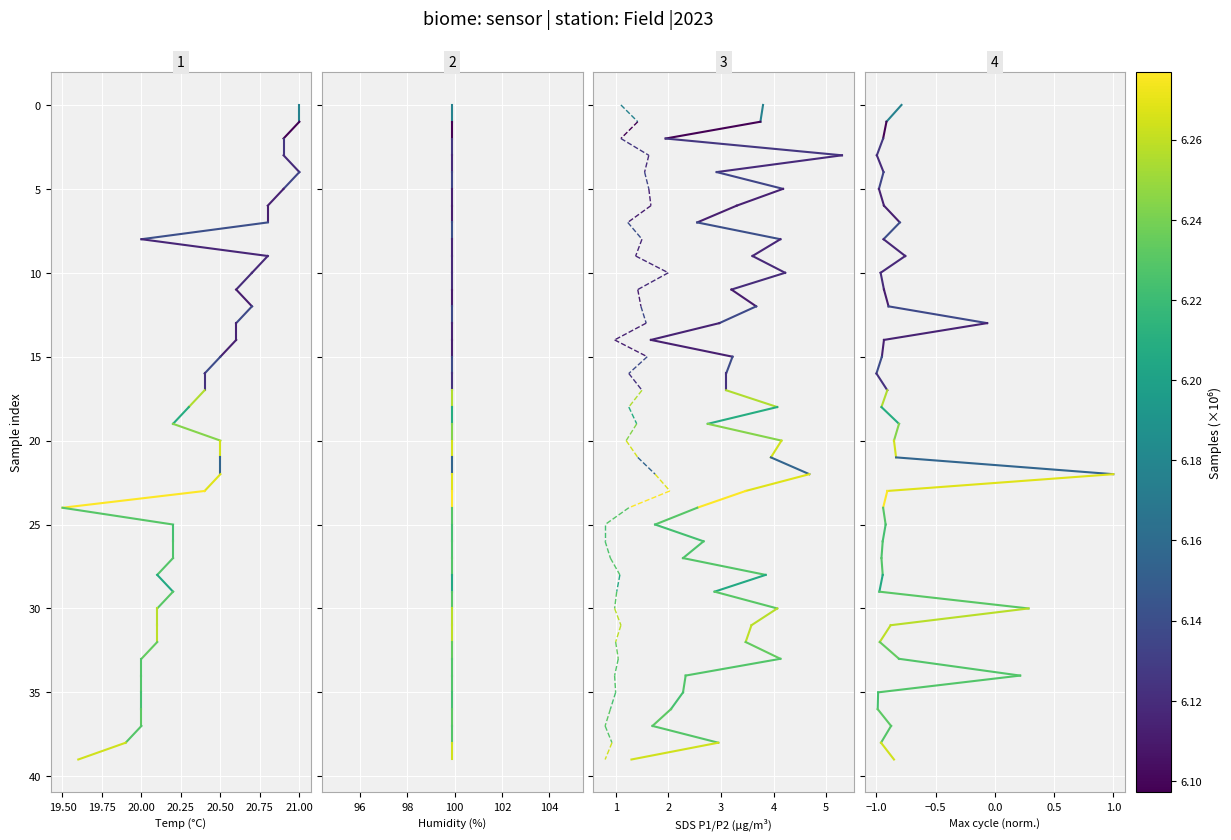

What is the value of the SDS_P2 point at the 2nd from the left?

1